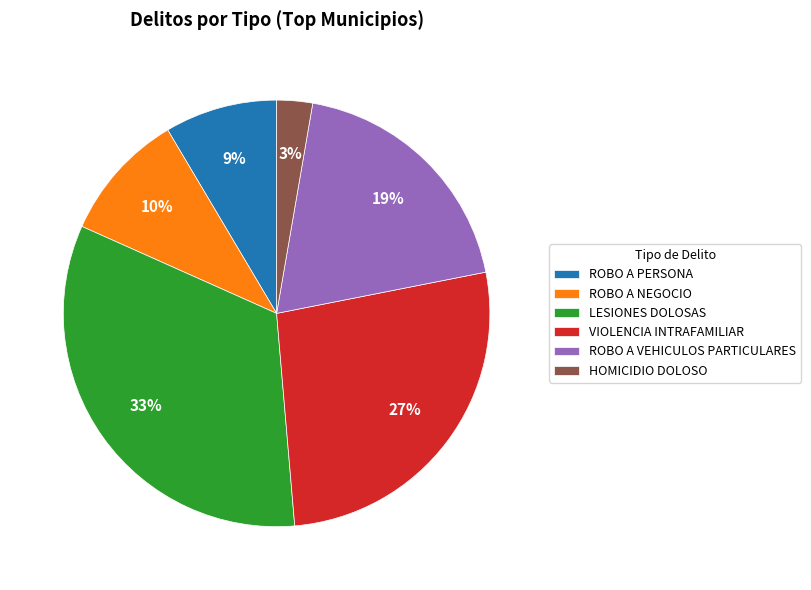

Rank the categories by value from highest to lowest.

LESIONES DOLOSAS, VIOLENCIA INTRAFAMILIAR, ROBO A VEHICULOS PARTICULARES, ROBO A NEGOCIO, ROBO A PERSONA, HOMICIDIO DOLOSO